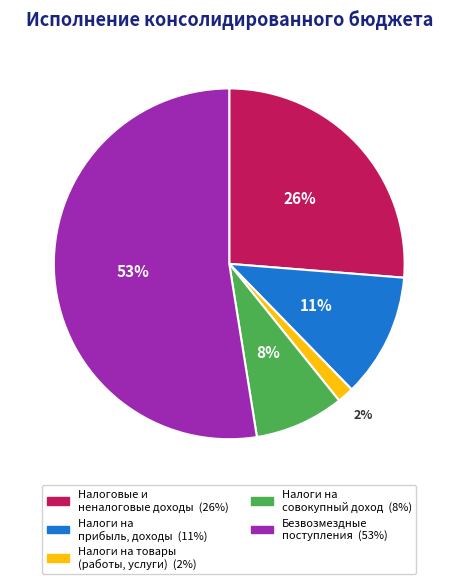

To the nearest percent, what is the average slice percentage?

20%